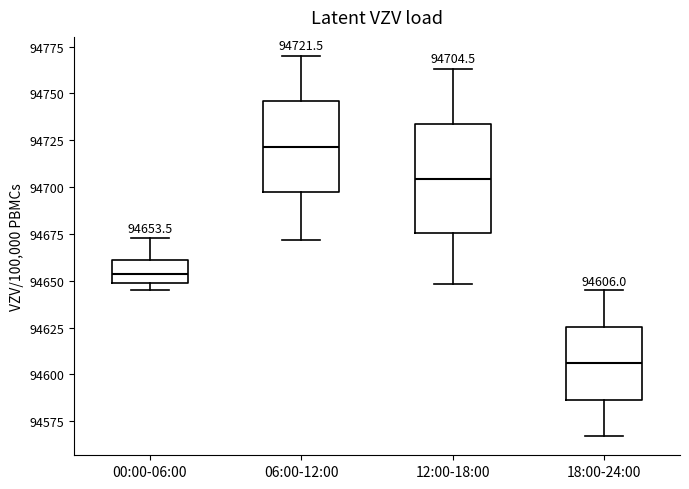

Which box is the tallest, from its lower edge to its upper edge?

12:00-18:00